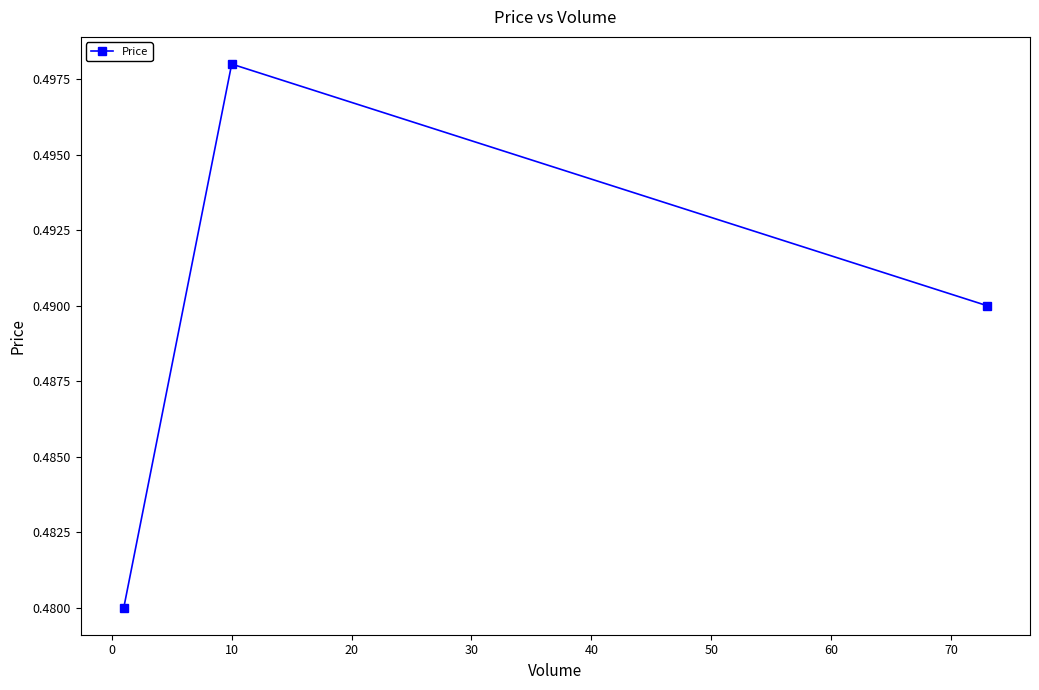

What is the sum of all values?

1.5